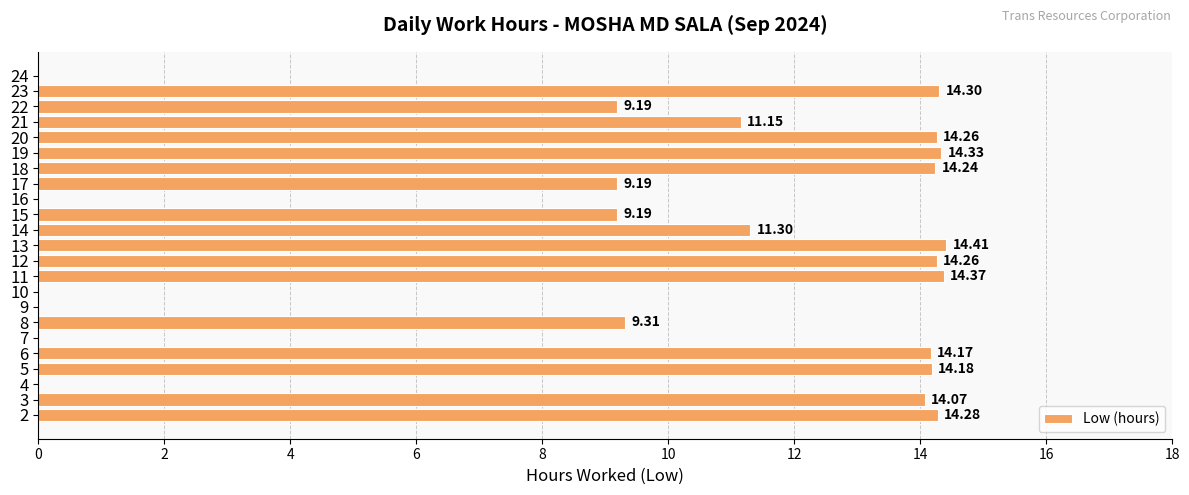

Approximately how many times larger is the value at 15 compared to 11?

0.6